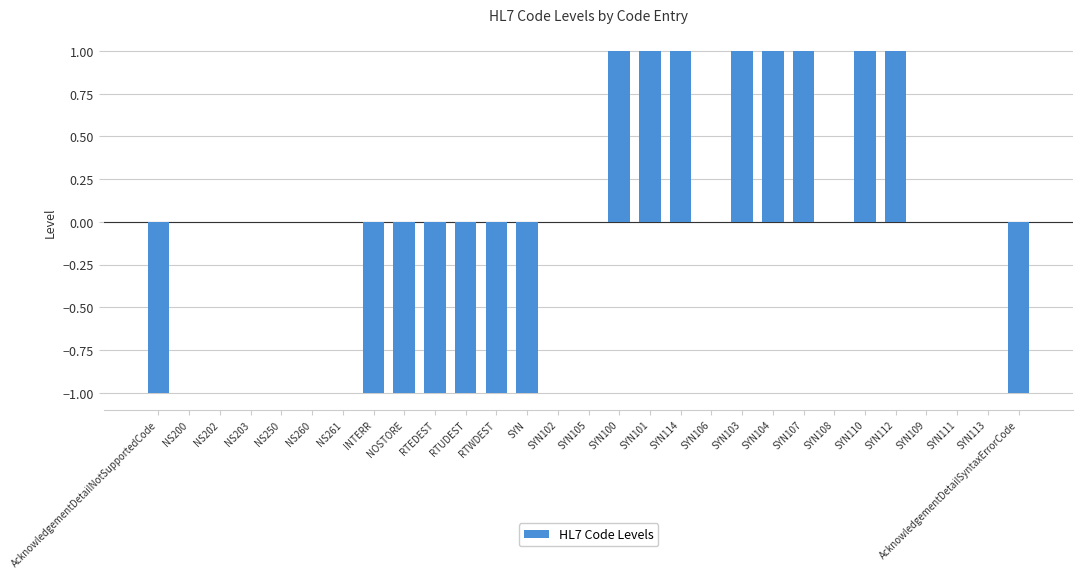

How many categories are shown in the chart?

29